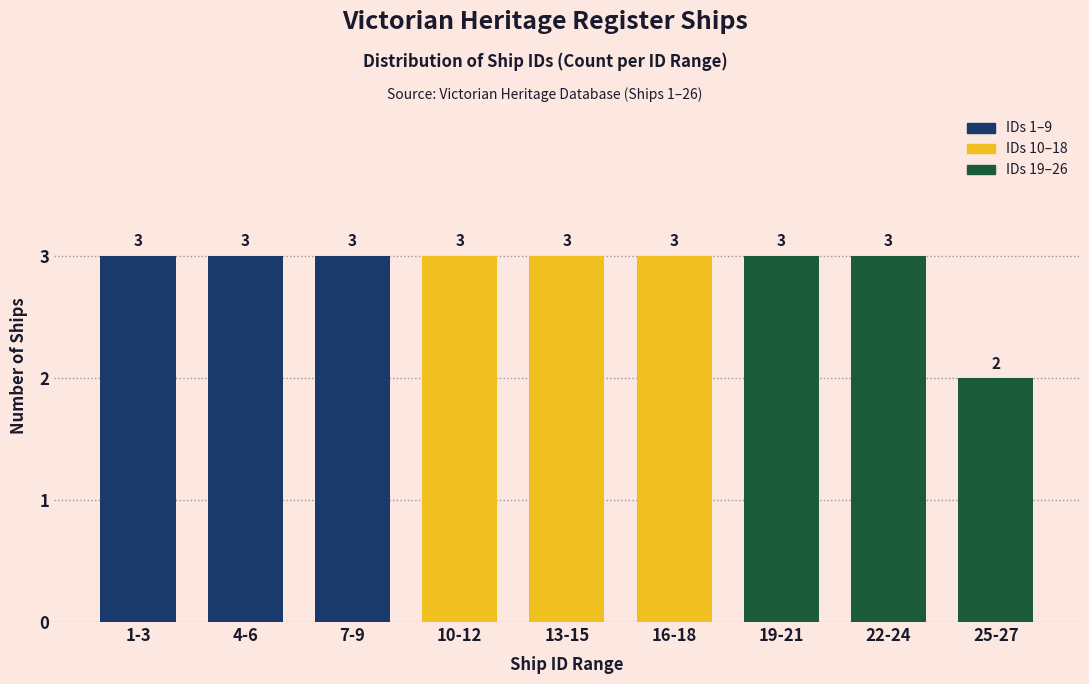

Reading left to right, what are all the values shown in this chart?

3	3	3	3	3	3	3	3	2